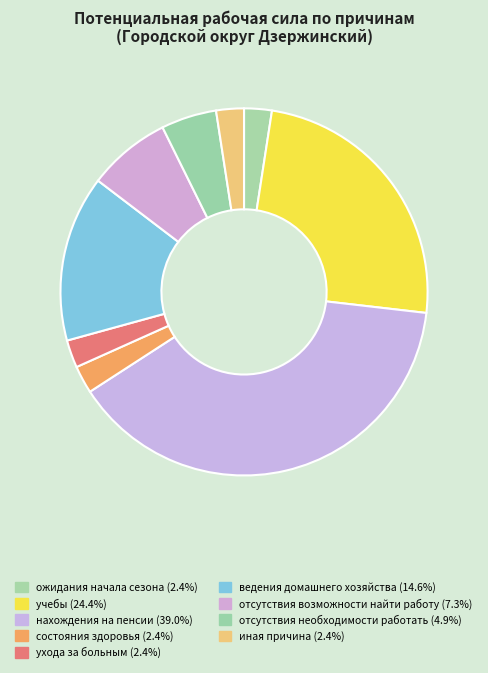

Is it true that нахождения на пенсии is 50% of the pie?

False